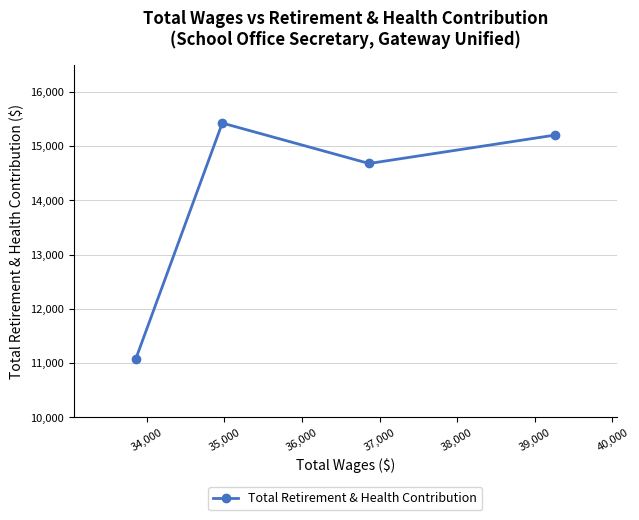

What is the value of the 1st point from the left?

11085